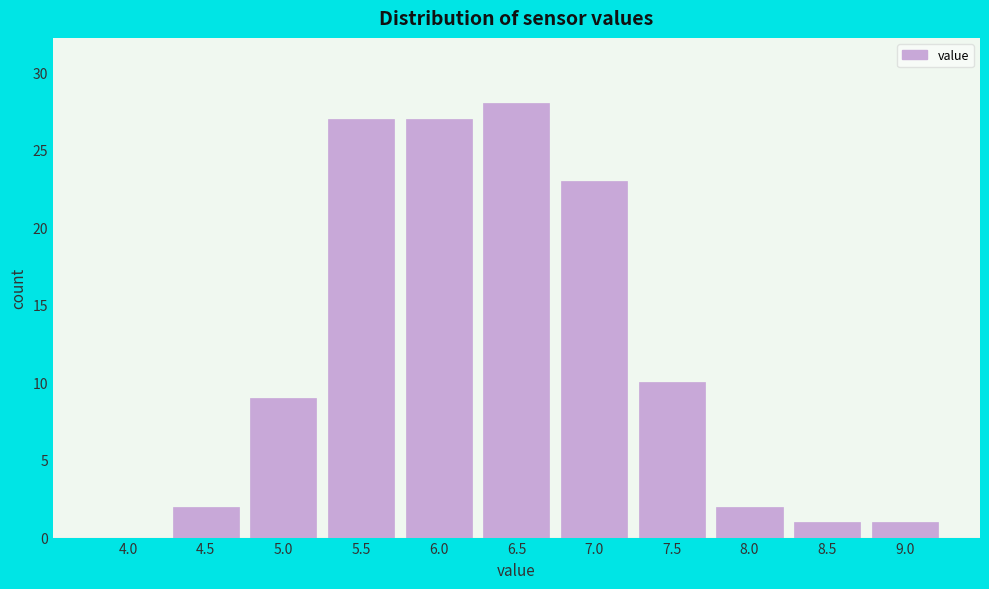

Reading right to left, extract all data points from this chart.

9.0=1	8.5=1	8.0=2	7.5=10	7.0=23	6.5=28	6.0=27	5.5=27	5.0=9	4.5=2	4.0=0